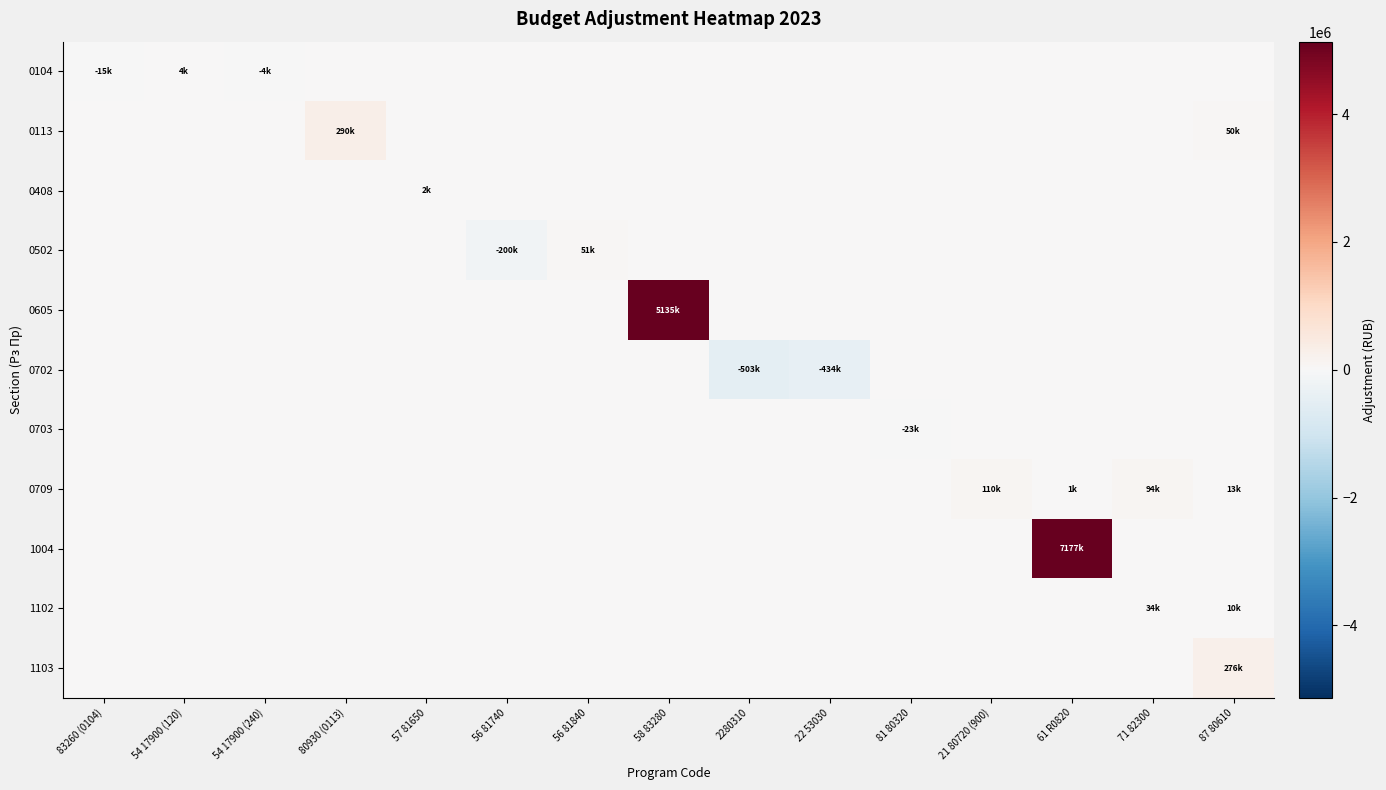

What is the total value across all series at 83260 (0104)?

-15000